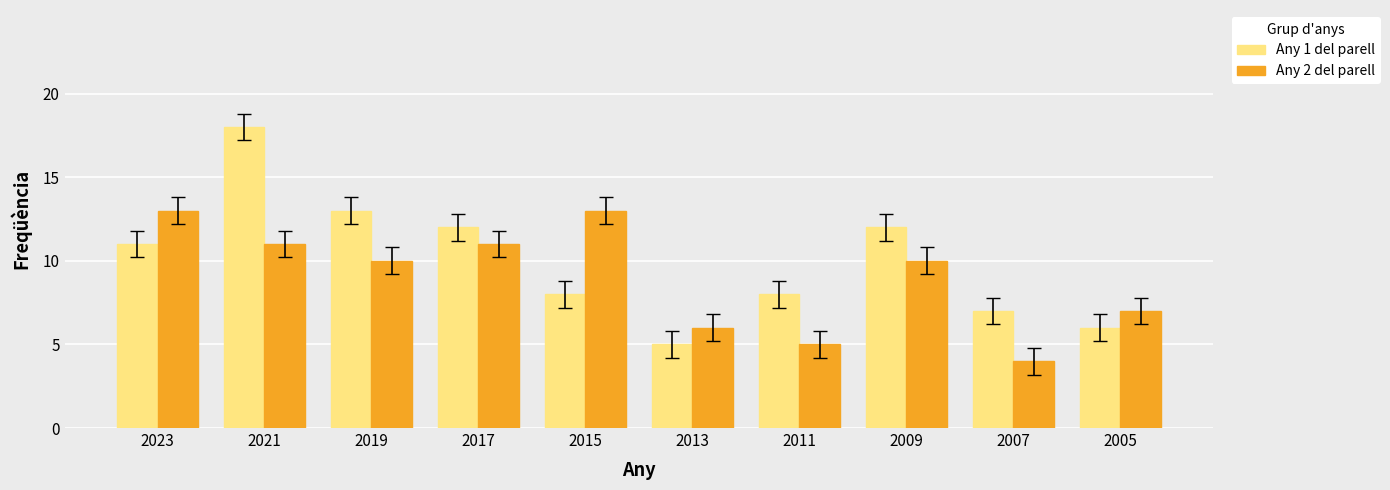

What is the difference between the highest and lowest values at 2017?

1